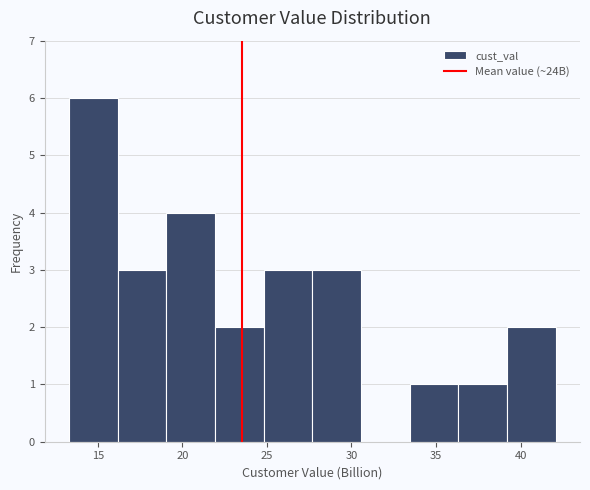

What is the height of the bar covering 27.5 to 30.5 on the x-axis? Neither the bar edges nor the heights are printed on the chart, so give them approximately, as read against the axes.

3